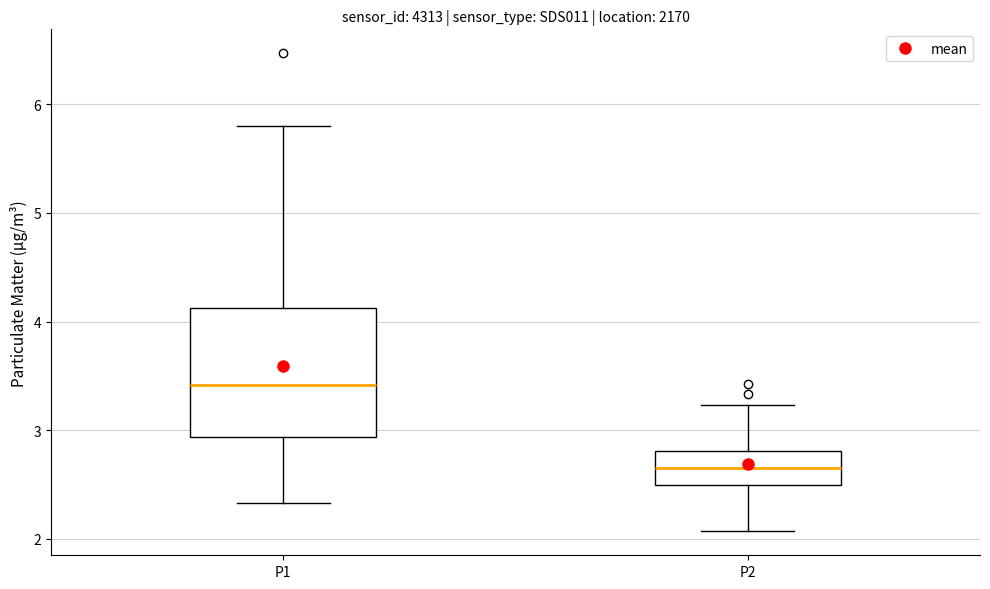

Where does the median line of the box for P1 sit on the y-axis? The values are not printed on the chart, so give them approximately, as read against the axis.

3.4